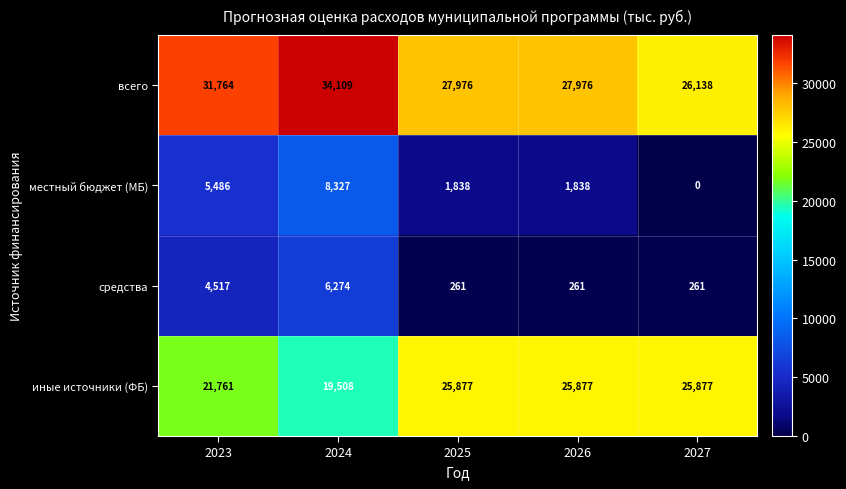

What is the total value across all series at 2025?

55952